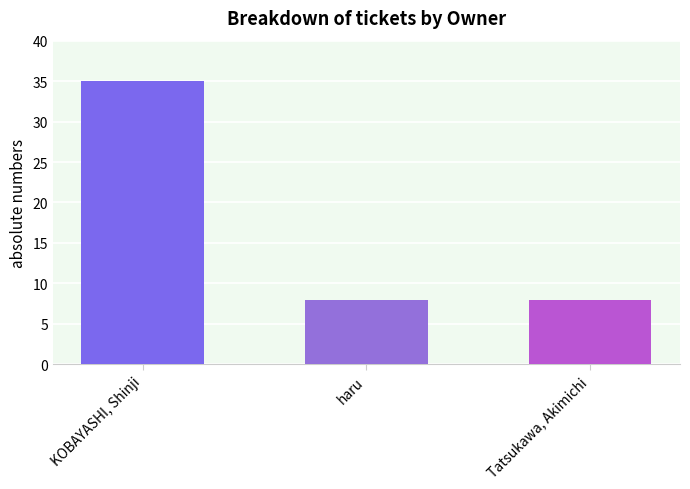

The value at haru is 14. True or false?

False